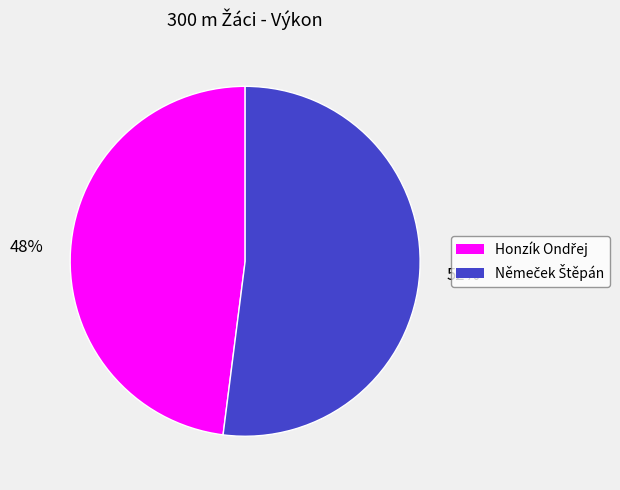

To the nearest percent, what is the difference between the largest and smallest slice percentages?

4%